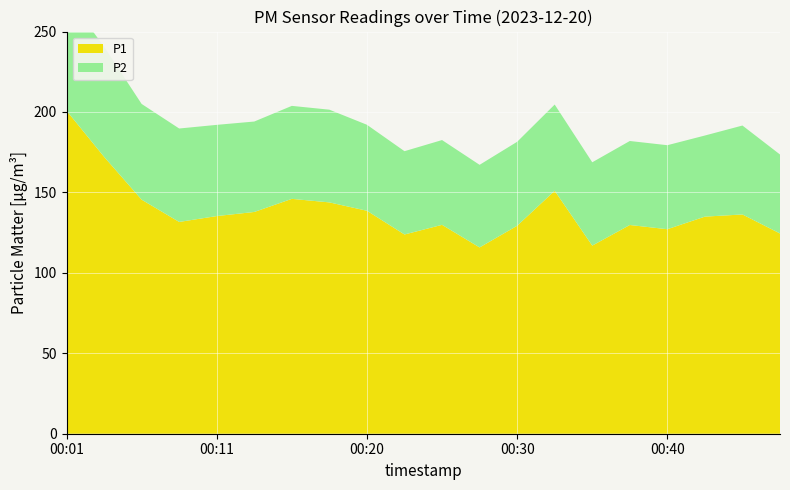

Reading left to right, extract all data points from this chart.

P1: 200.8	172.1	145.5	131.7	135.3	137.8	146.0	143.8	138.6	123.8	129.8	115.8	129.3	151.0	116.9	129.8	127.1	134.9	136.3	124.5
P2: 71.7	68.5	59.5	58.1	56.7	56.2	57.8	57.6	53.5	51.8	52.7	51.4	52.2	53.6	51.8	52.2	52.2	50.4	55.3	49.1